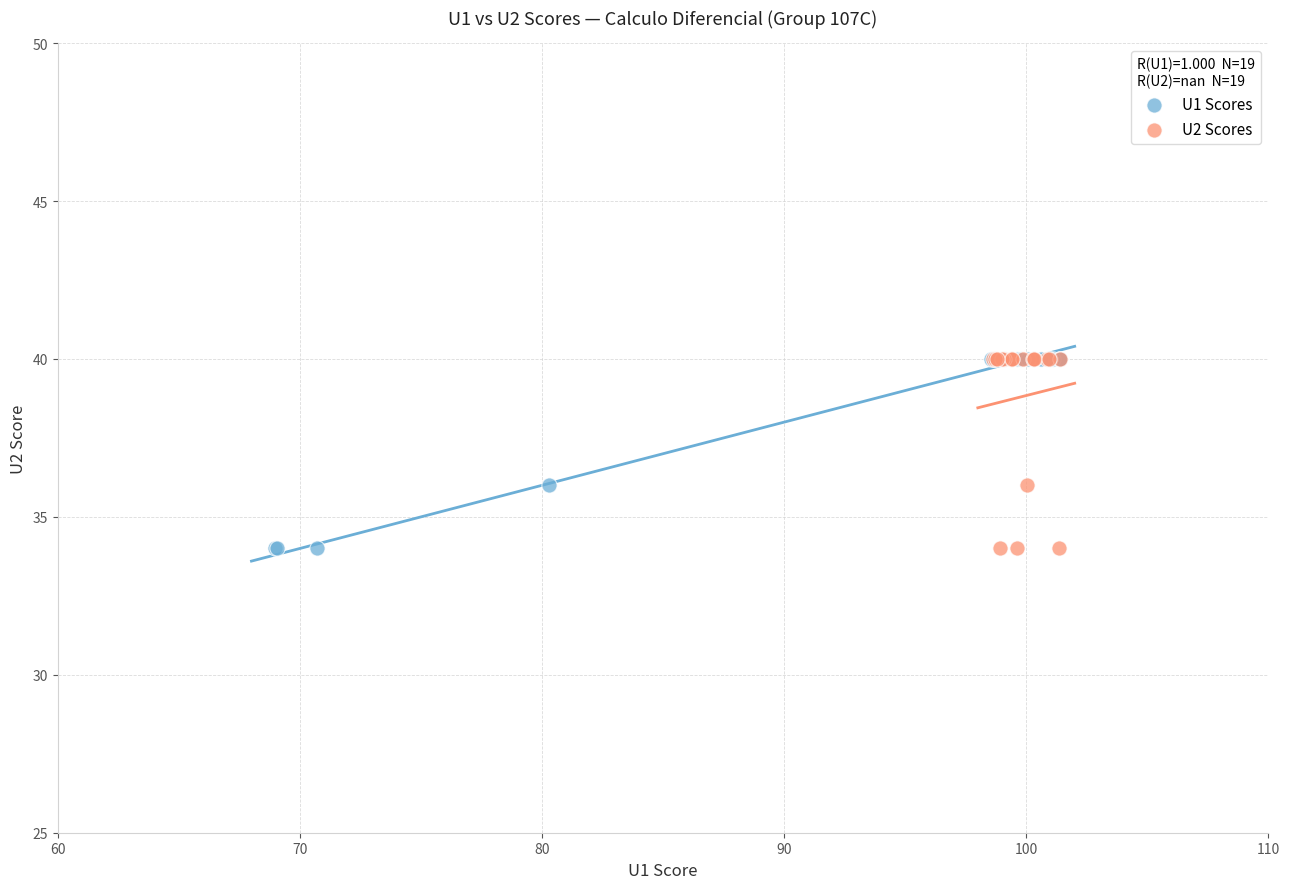

What are all the series names shown in the legend?

U1 Scores, U2 Scores